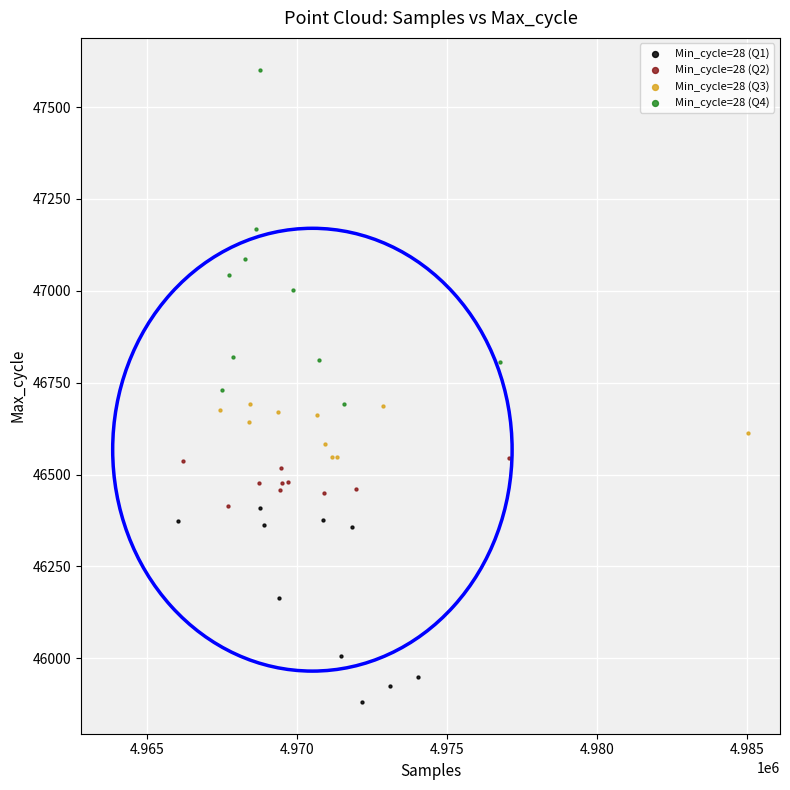

Which series has the largest Y range (max minus min)?

Min_cycle=28 (Q4)